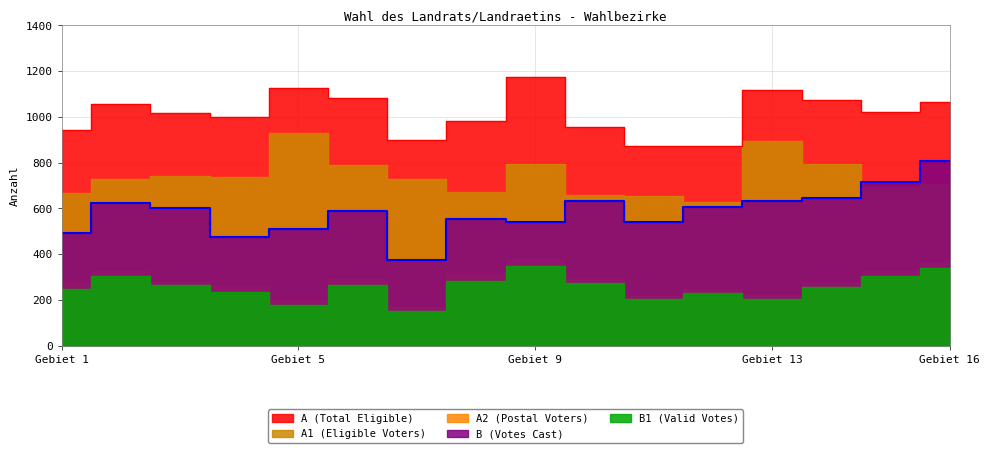

Where is the first local minimum for A (Total Eligible)?

Gebiet 4